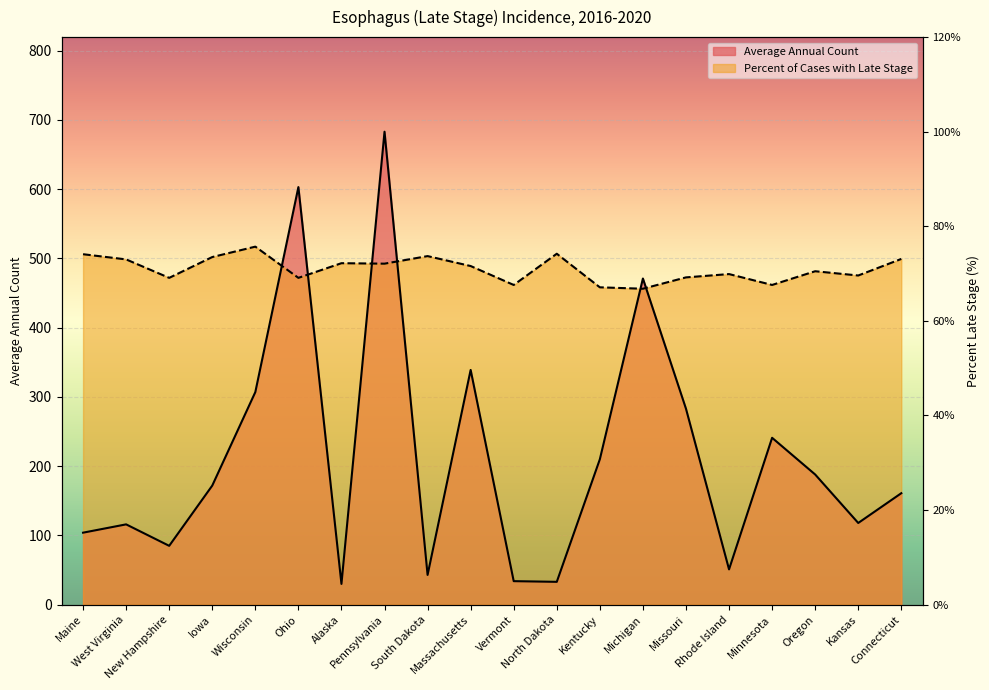

True or false: Average Annual Count has a value of 15.1 at Rhode Island.

False